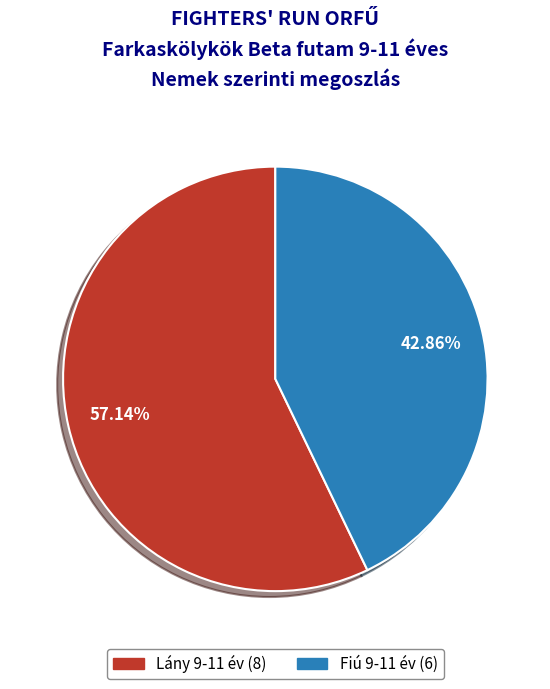

Count the number of slices in the pie.

2